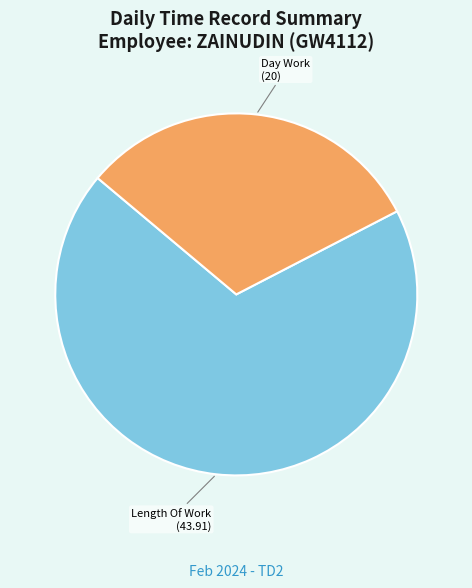

Which has a higher value, Length Of Work or Day Work?

Length Of Work